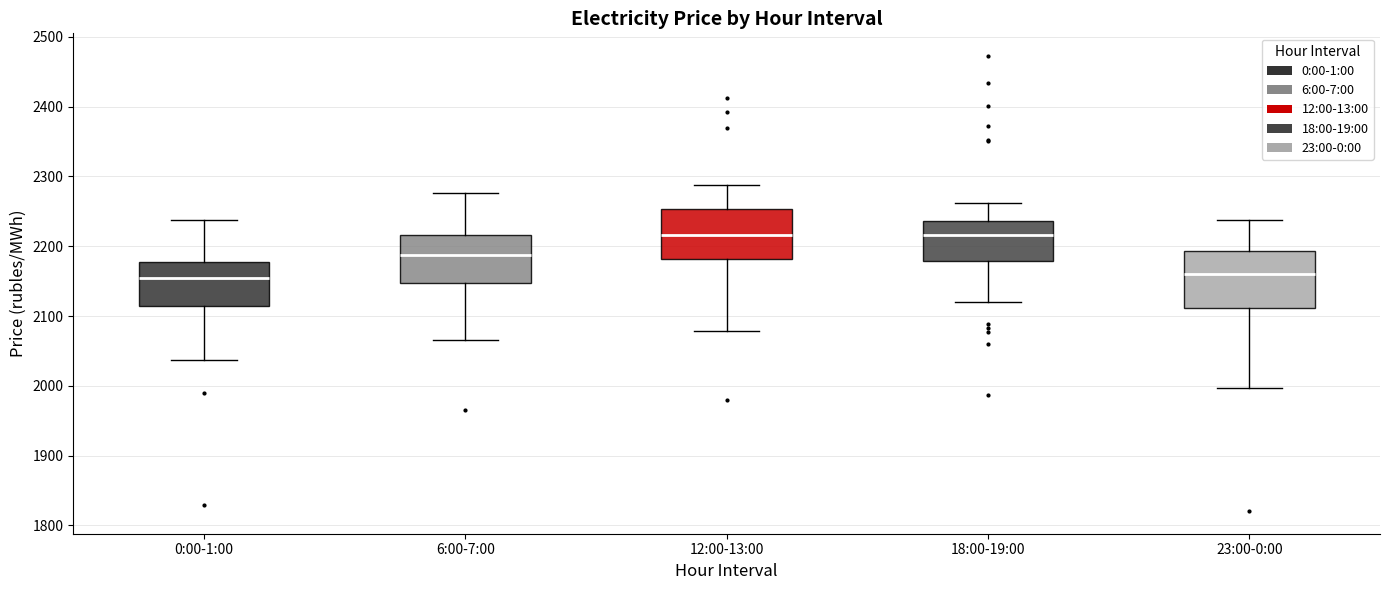

Where does the median line of the box for 0:00-1:00 sit on the y-axis? The values are not printed on the chart, so give them approximately, as read against the axis.

2150